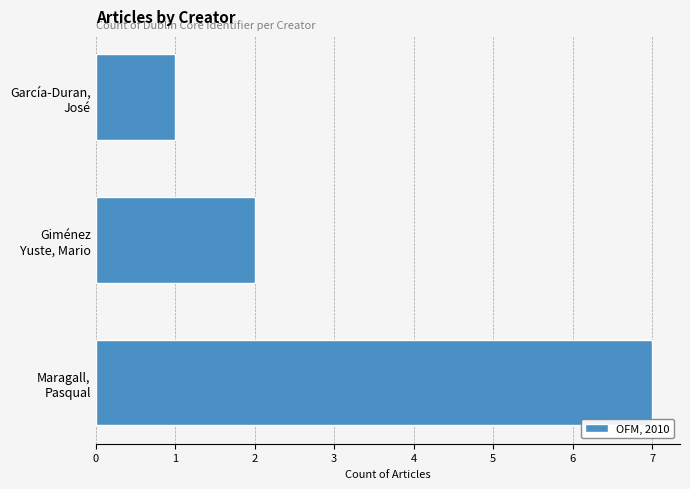

Reading top to bottom, transcribe all the data shown in this chart.

1	2	7